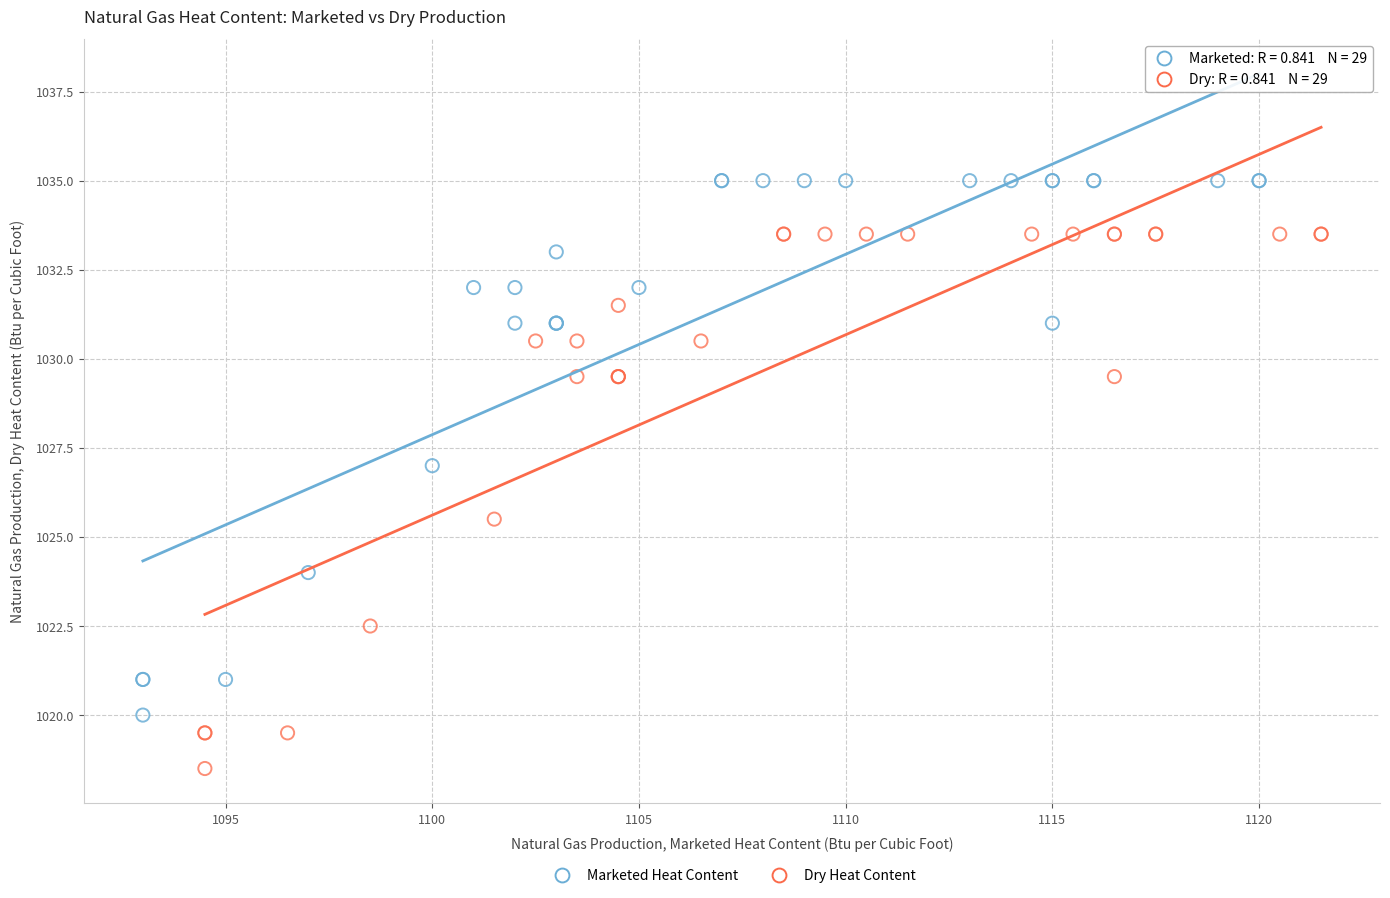

Which series reaches the maximum Y coordinate?

Marketed Heat Content